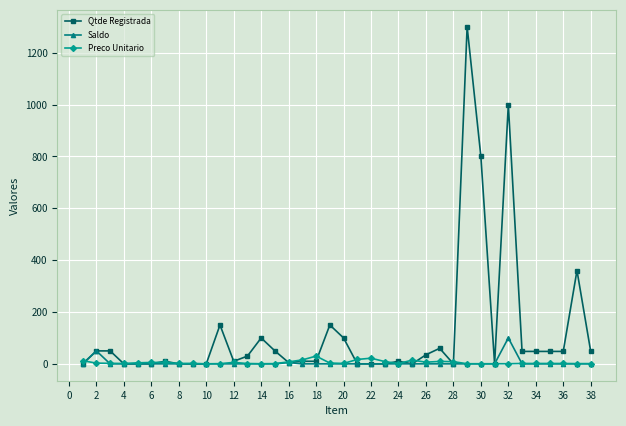

Is this an area chart (filled region under the line)?

No